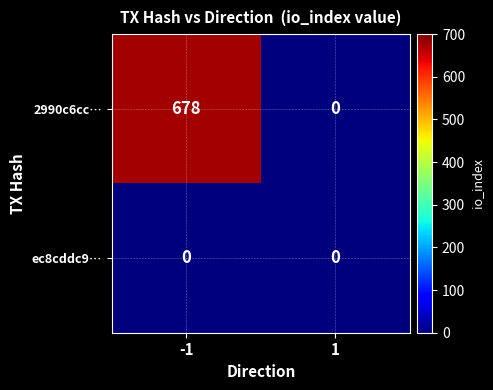

At -1, list the series in order from smallest to largest.

ec8cddc9…, 2990c6cc…